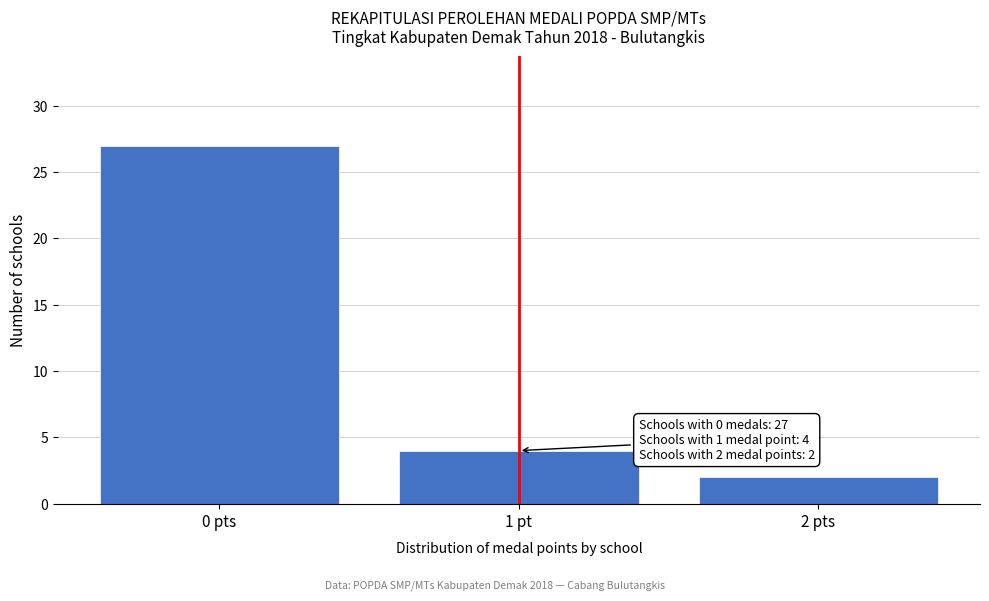

Reading left to right, transcribe all the data shown in this chart.

27	4	2